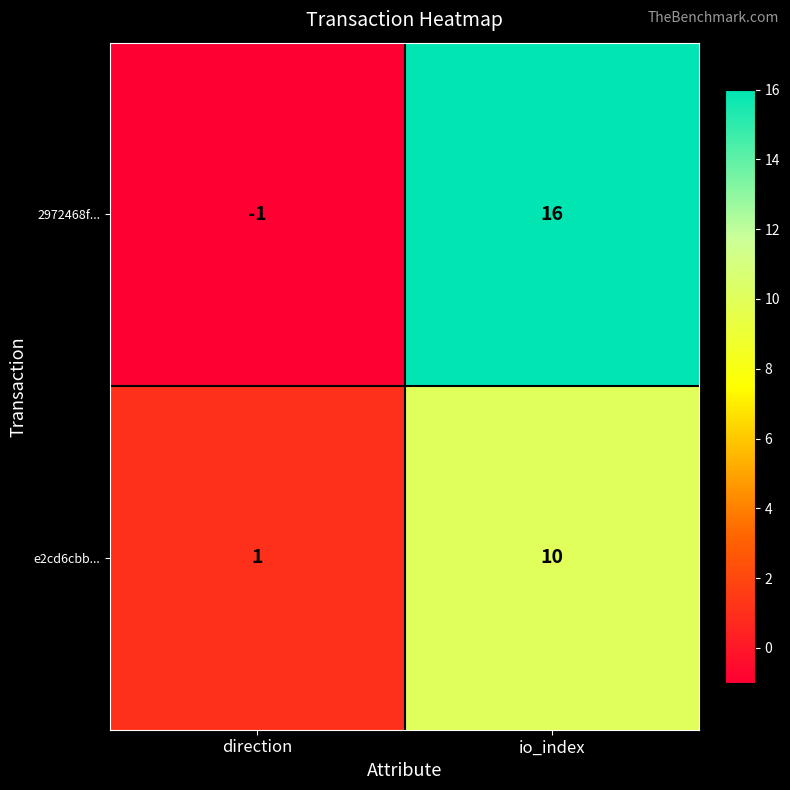

What is the difference between the 2972468f... values at direction and io_index?

17